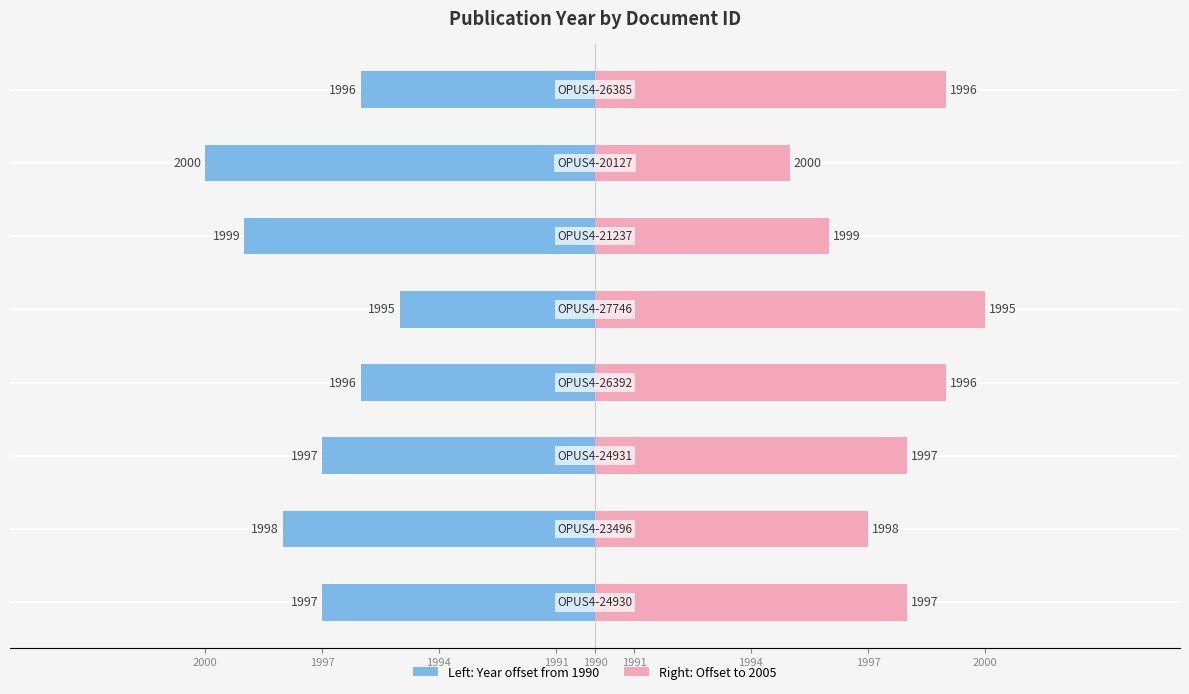

How many values are between 1996 and 1999?

6